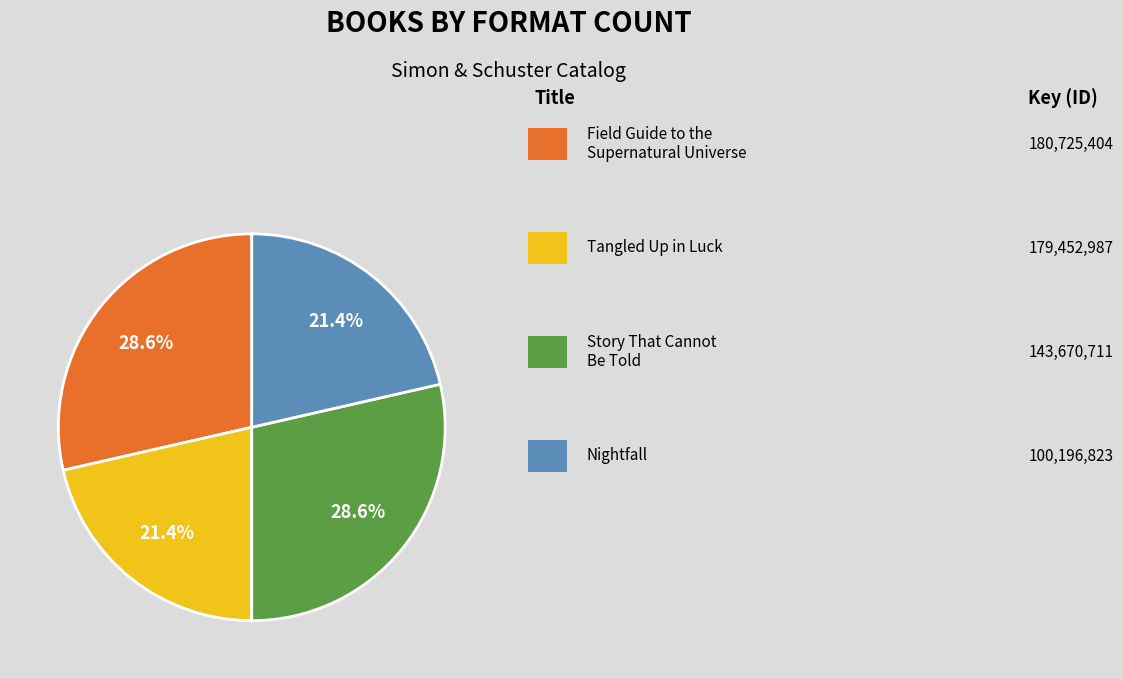

Does any single category account for the majority?

No